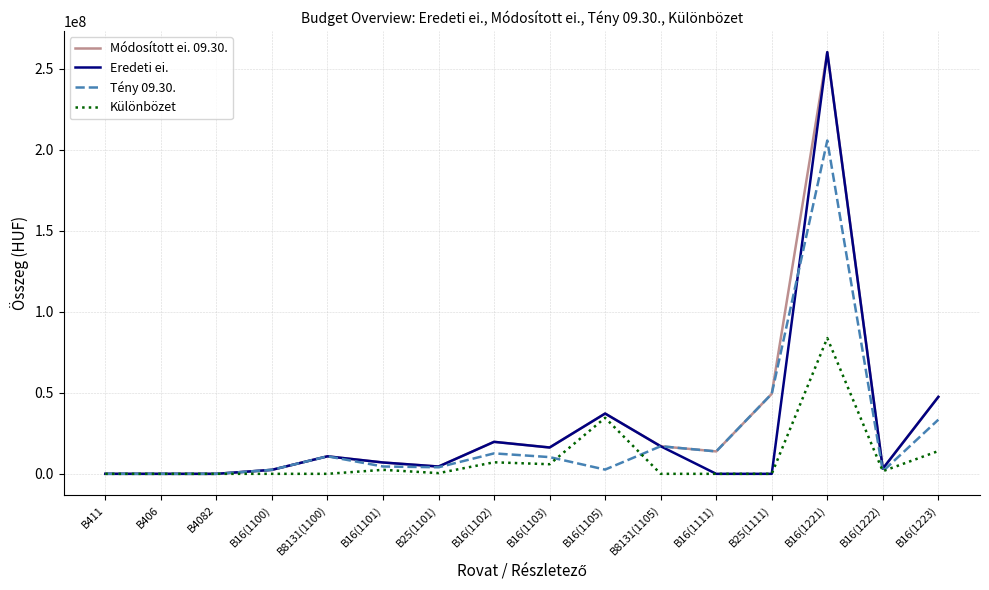

At which label does Tény 09.30. first exceed 10328397?

B8131(1100)